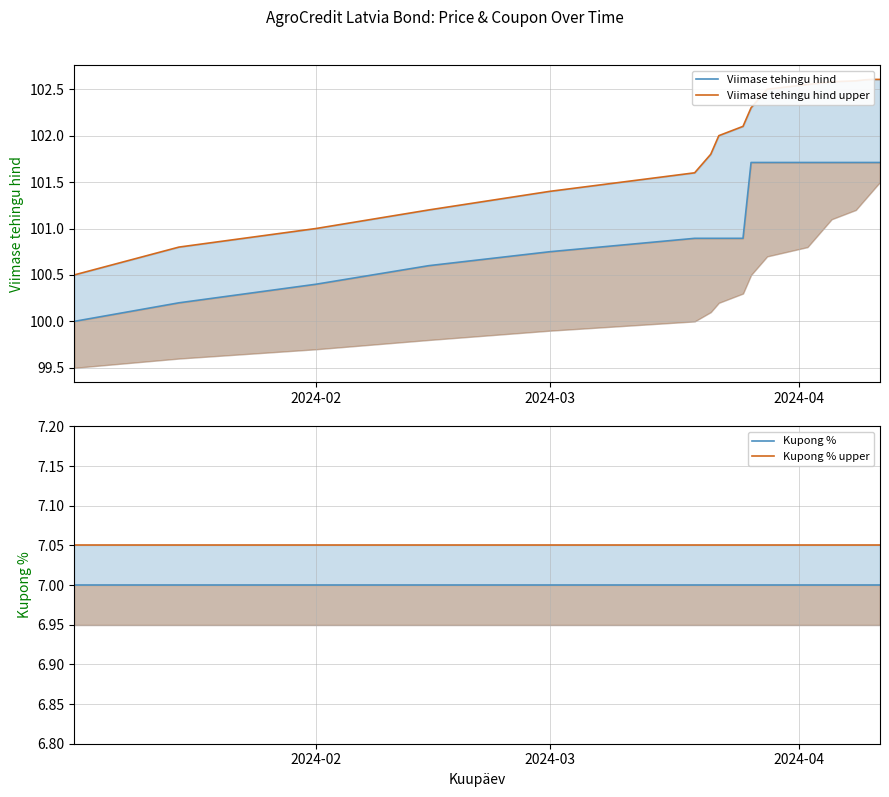

Does the chart display data point markers on the line(s)?

No